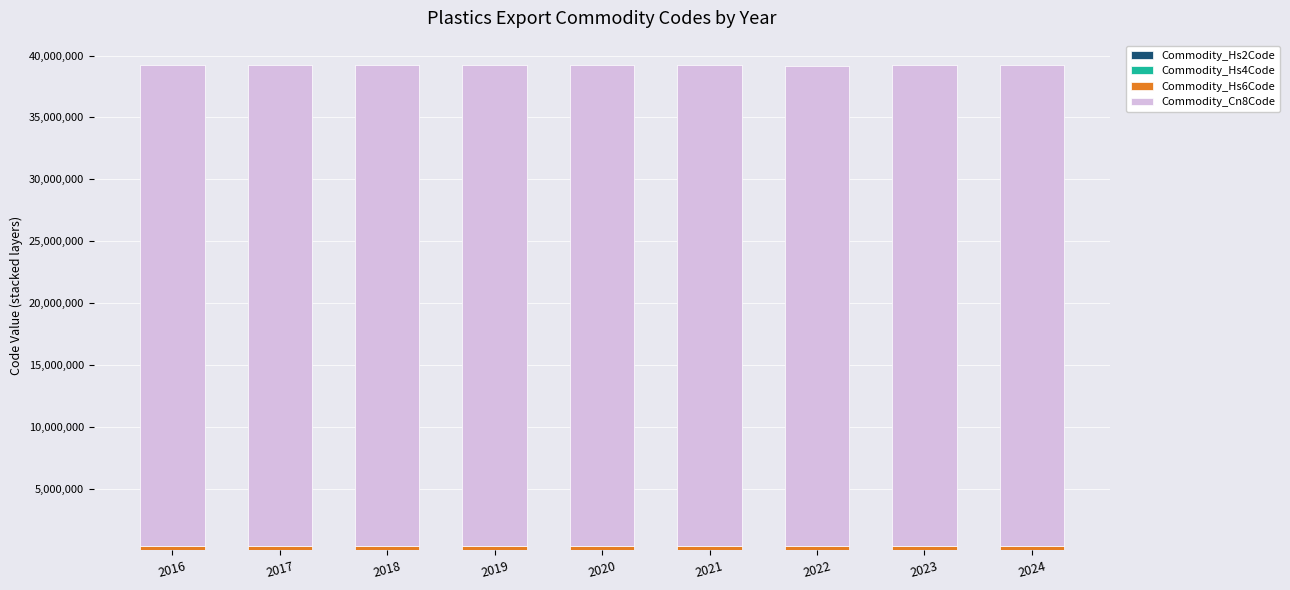

Are the bars horizontal?

No